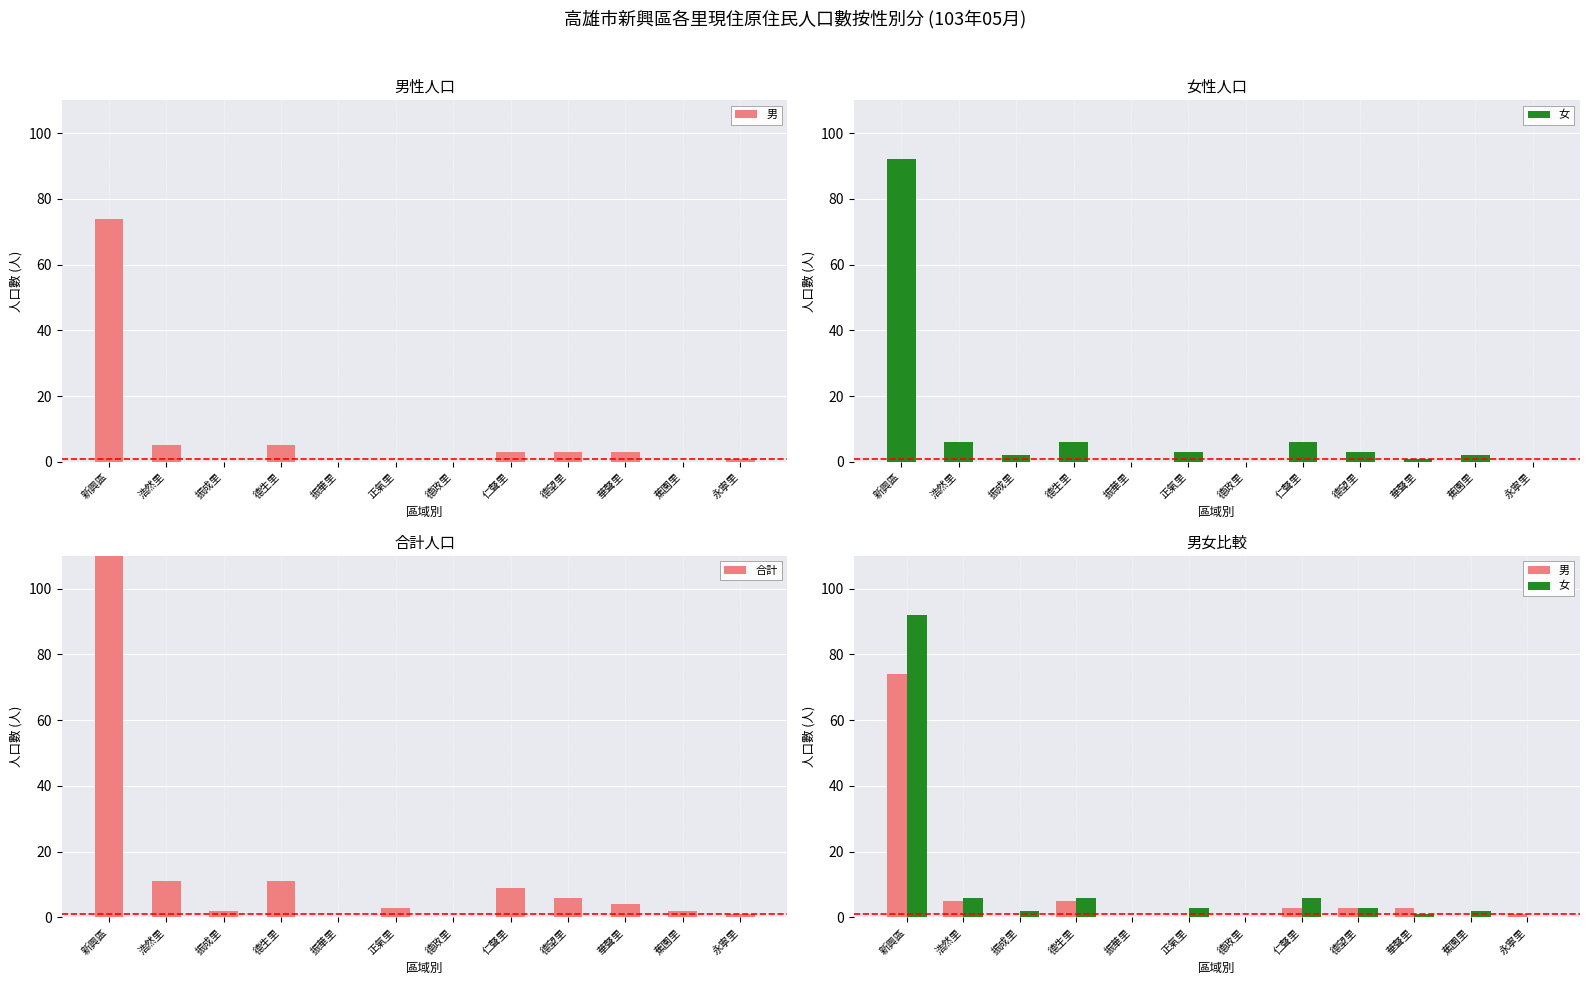

What is the average value of the 男 series?

8